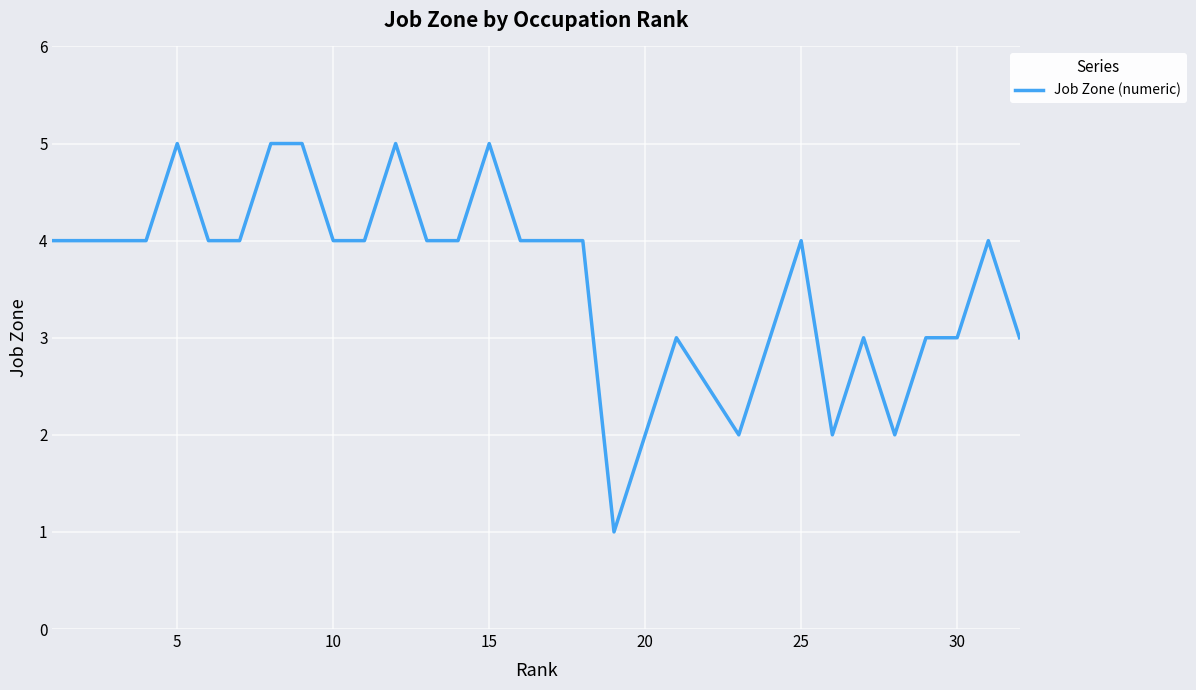

What is the minimum value shown in the chart?

1